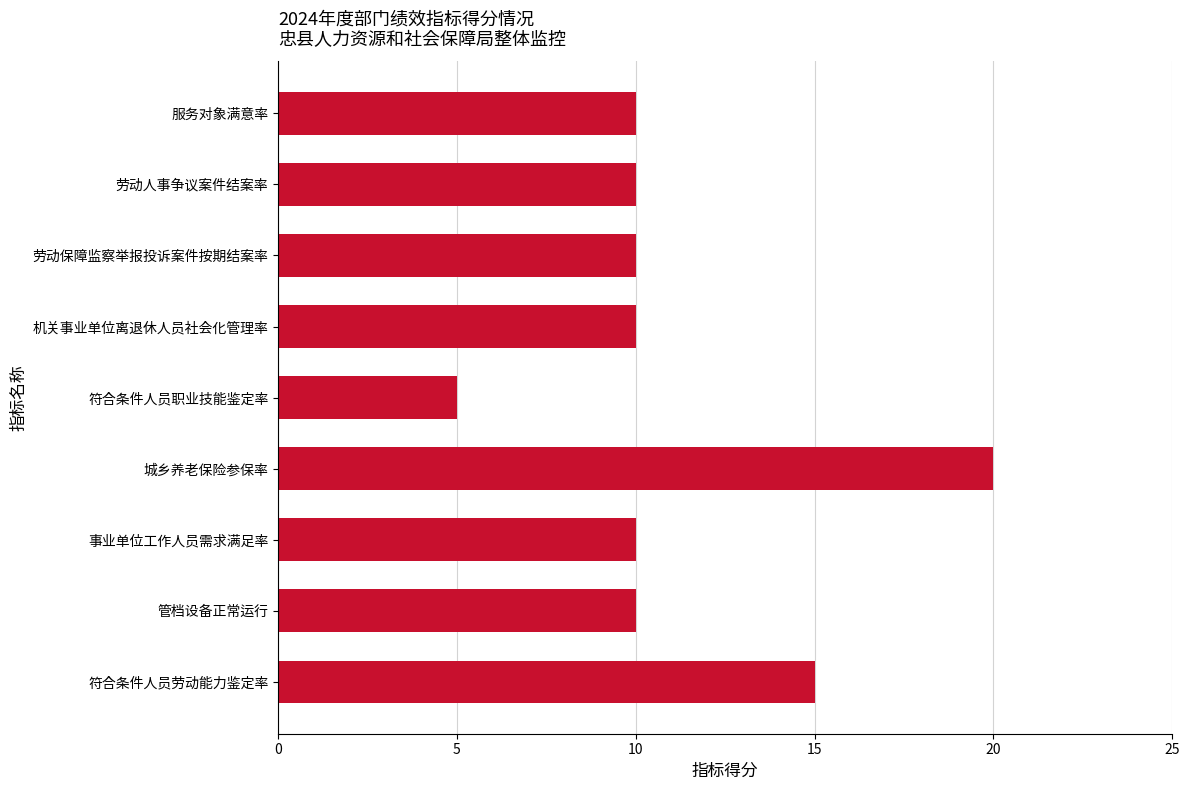

What is the difference between the second highest and second lowest values?

5